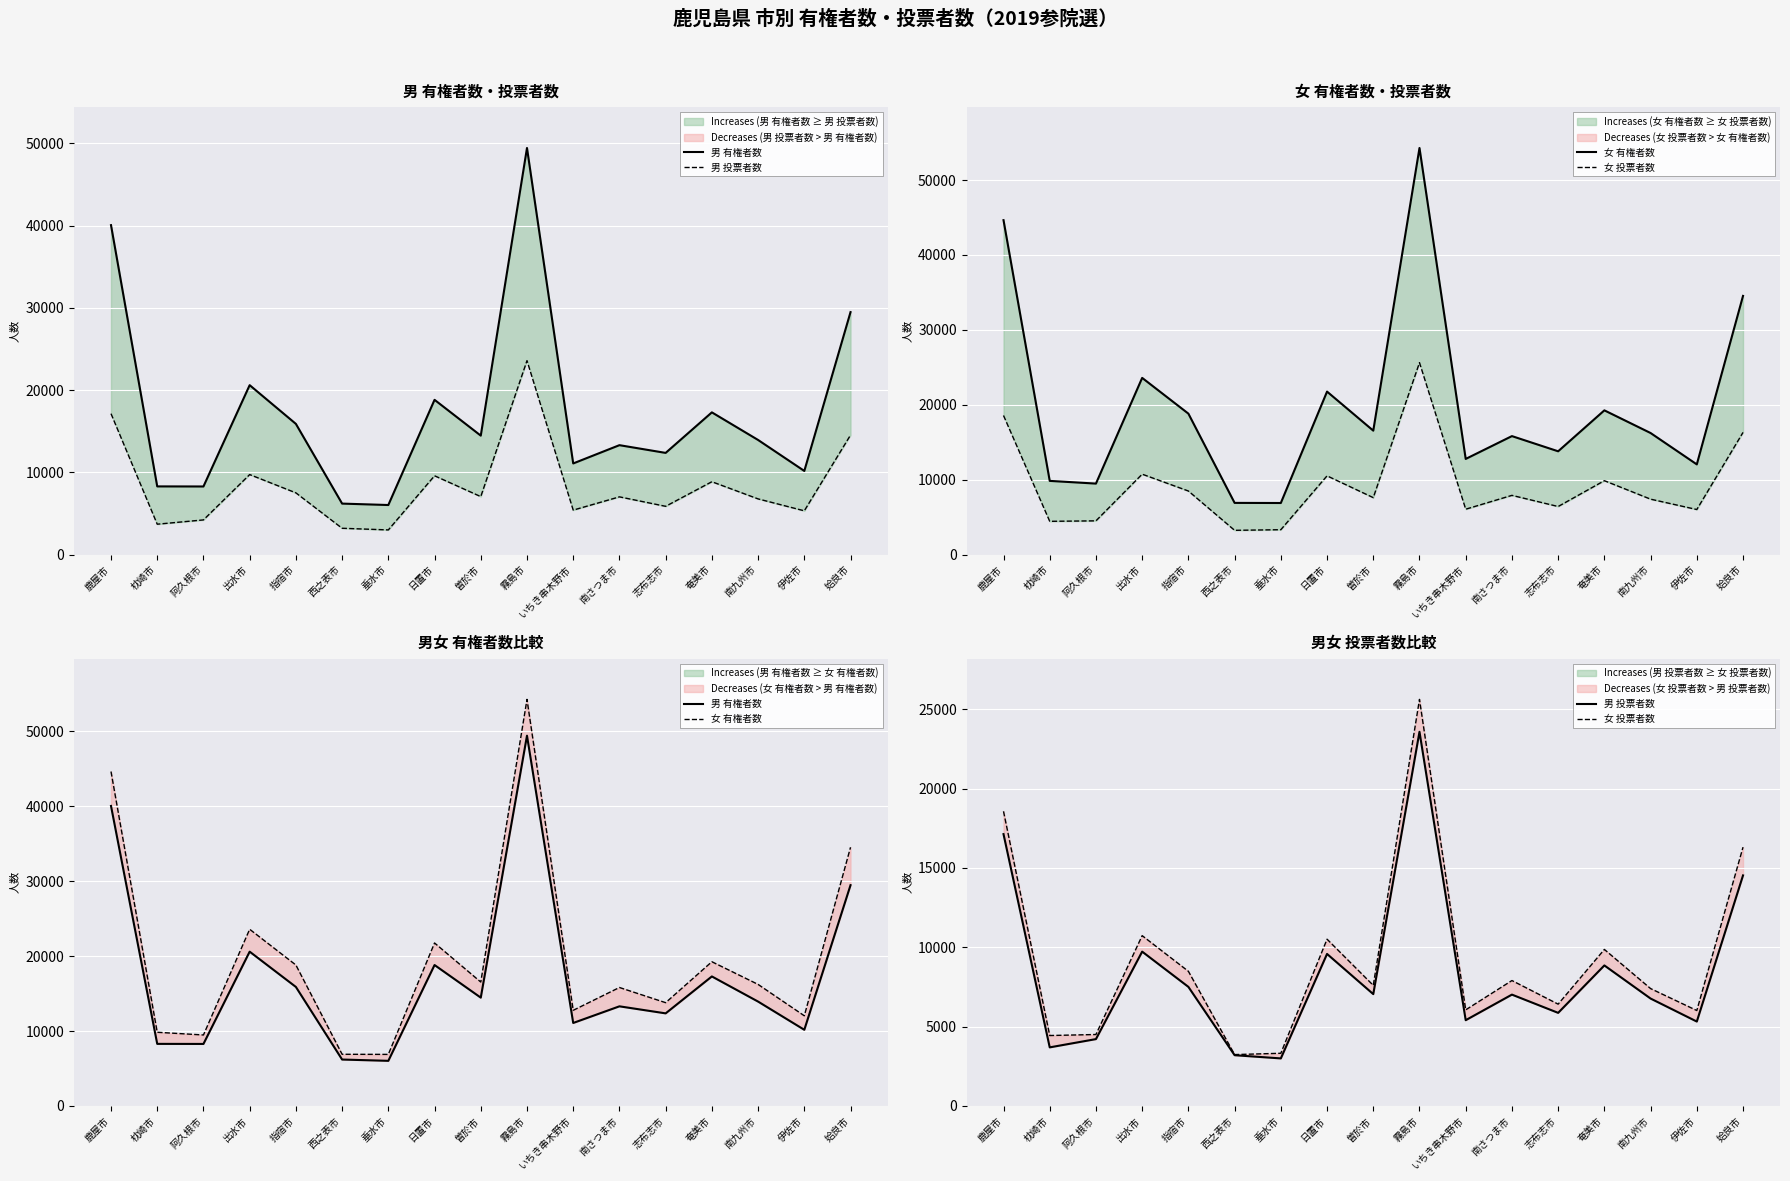

True or false: 男 有権者数 and 女 投票者数 intersect in this chart.

False